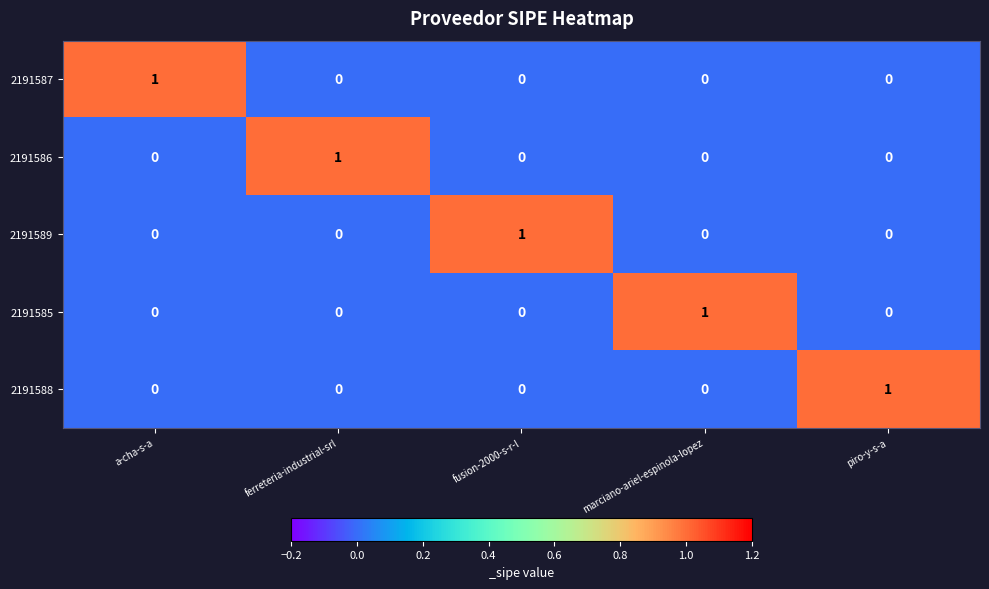

At how many categories does at least one series exceed 0?

5